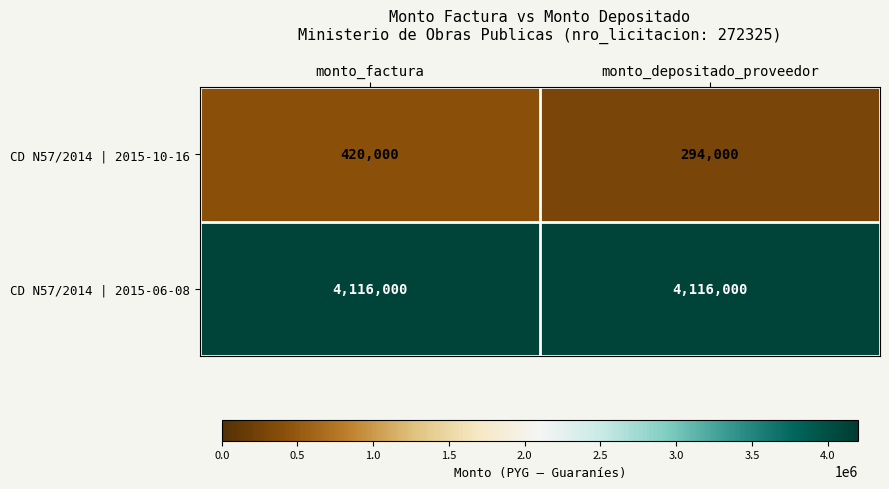

Rank the series at monto_factura from lowest to highest value.

CD N57/2014 | 2015-10-16, CD N57/2014 | 2015-06-08